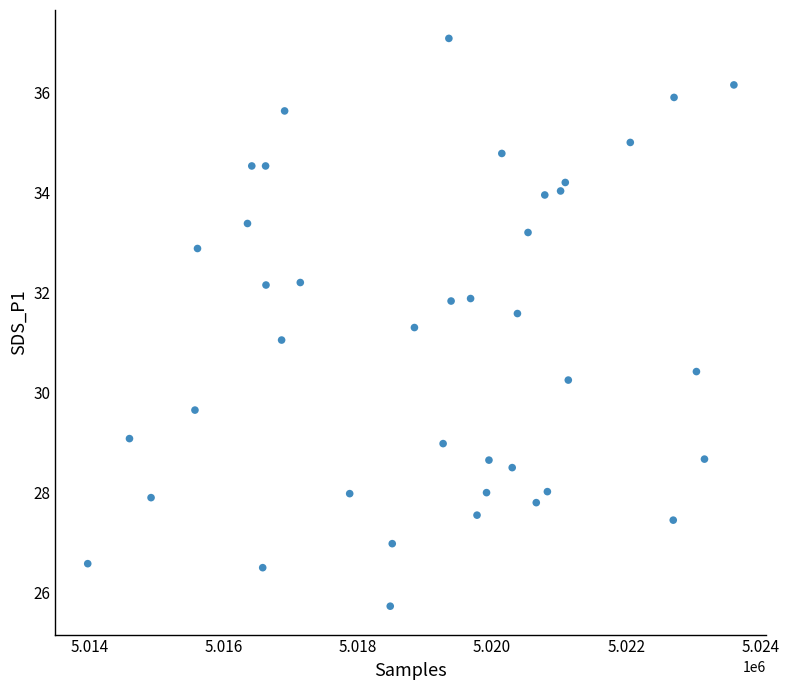

What is the range of X values (max minus min)?

9642.0